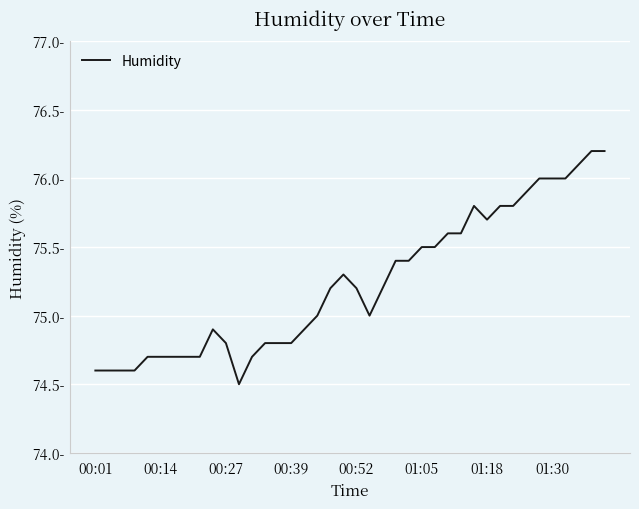

Does the chart display data point markers on the line(s)?

No